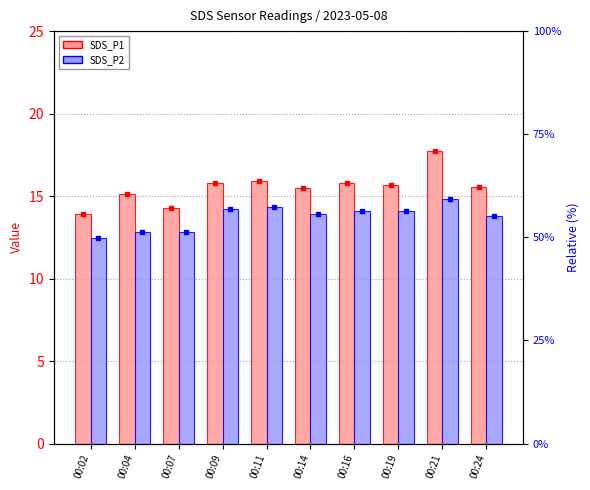

What are all the series names shown in the legend?

SDS_P1, SDS_P2